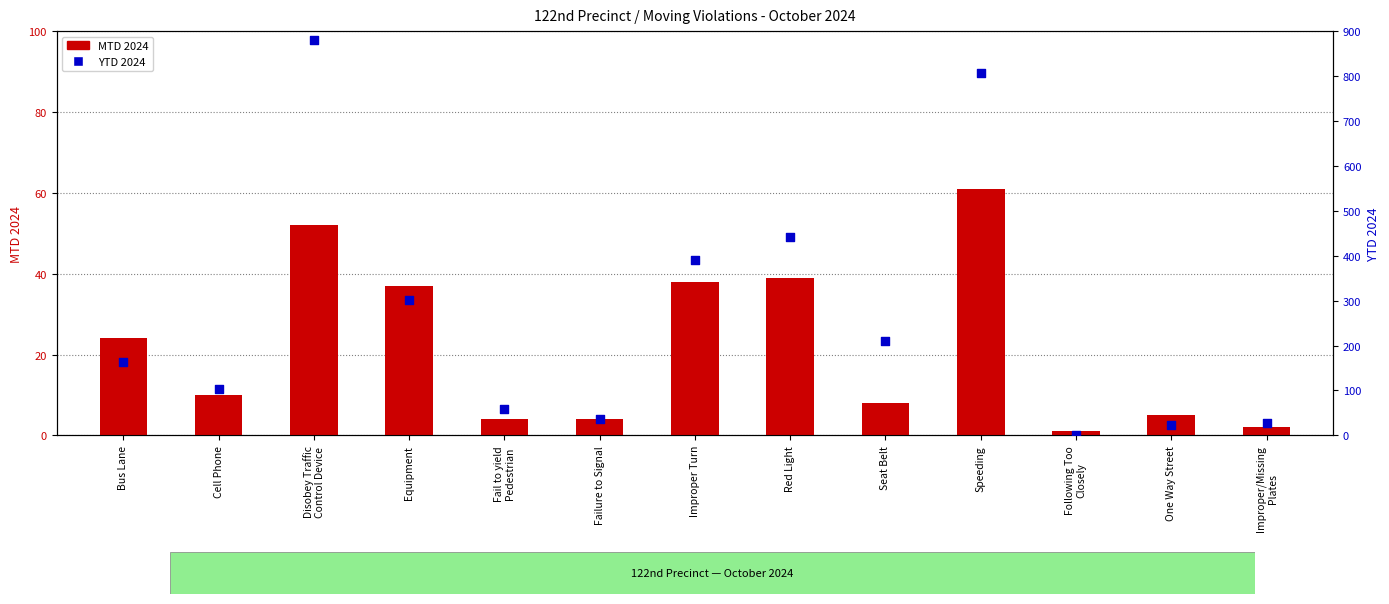

Which series contains the lowest Y value?

MTD 2024